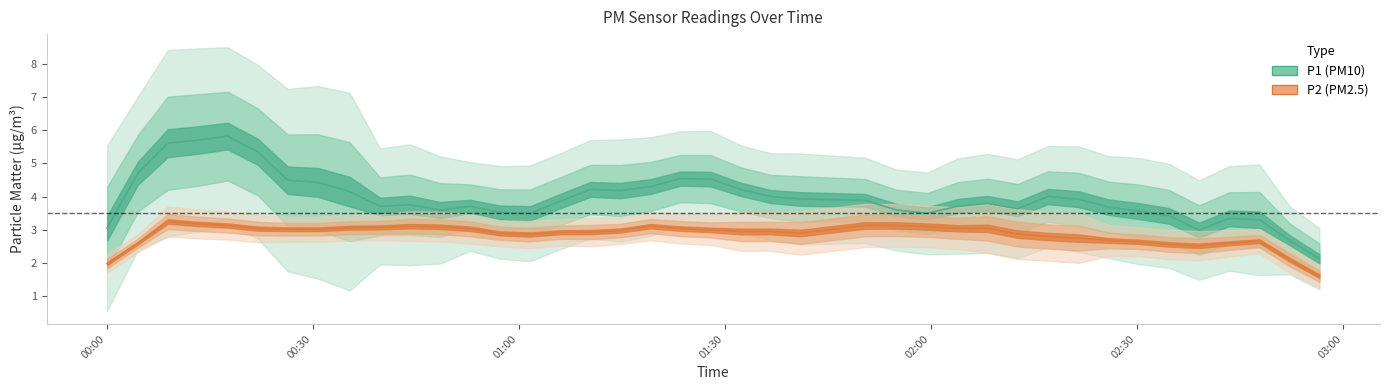

Is the value of P1 at 24 greater than the value of P2 at 26?

No